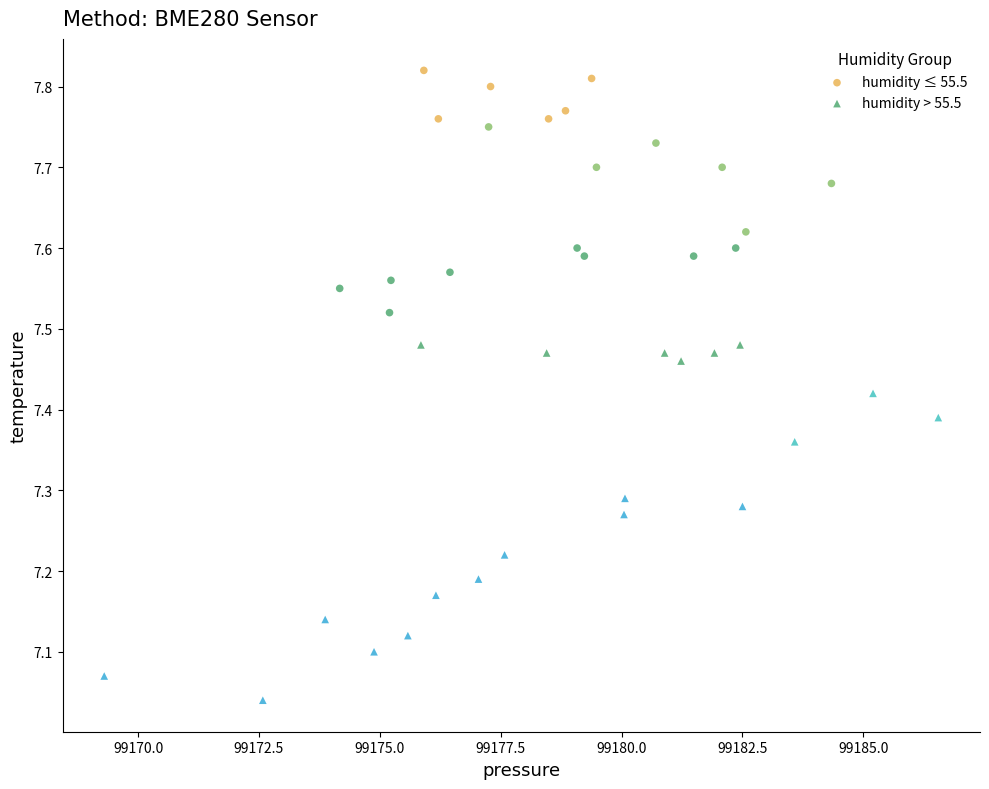

Which series has the widest spread of Y values?

humidity > 55.5